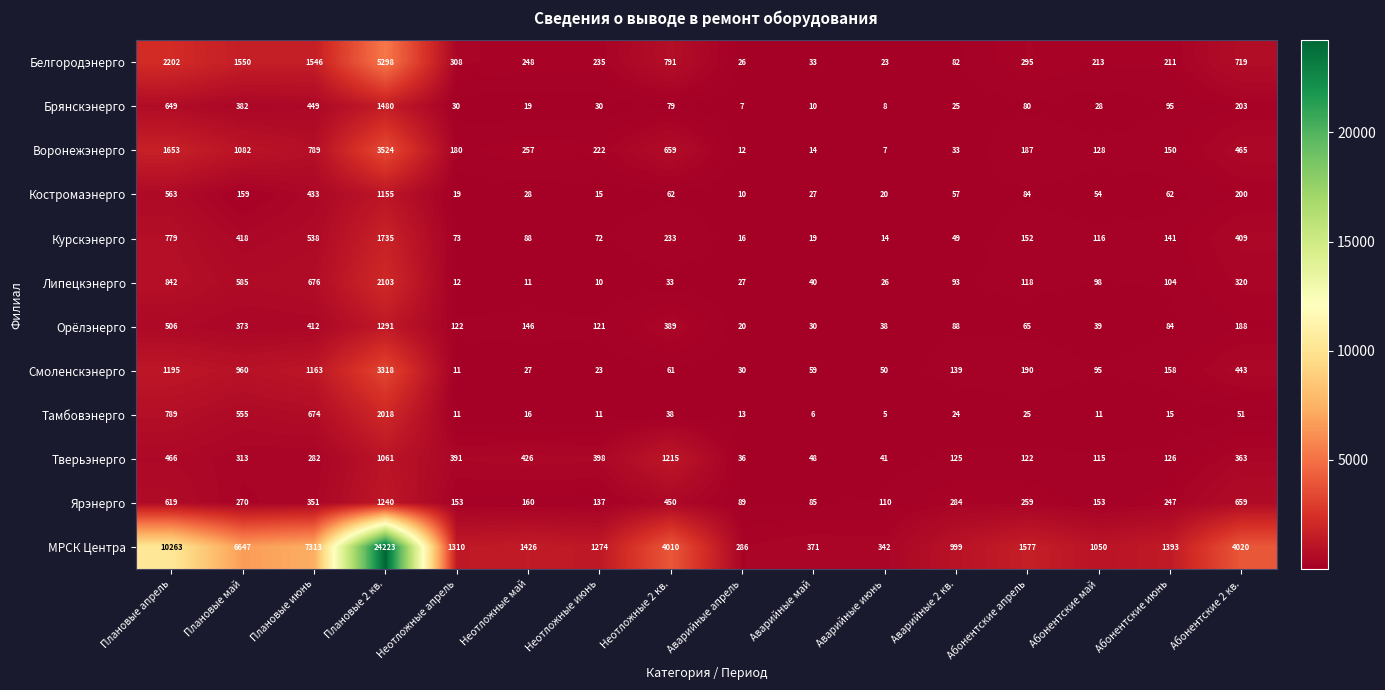

Rank the series by their maximum value, from lowest to highest.

Костромаэнерго, Тверьэнерго, Ярэнерго, Орёлэнерго, Брянскэнерго, Курскэнерго, Тамбовэнерго, Липецкэнерго, Смоленскэнерго, Воронежэнерго, Белгородэнерго, МРСК Центра